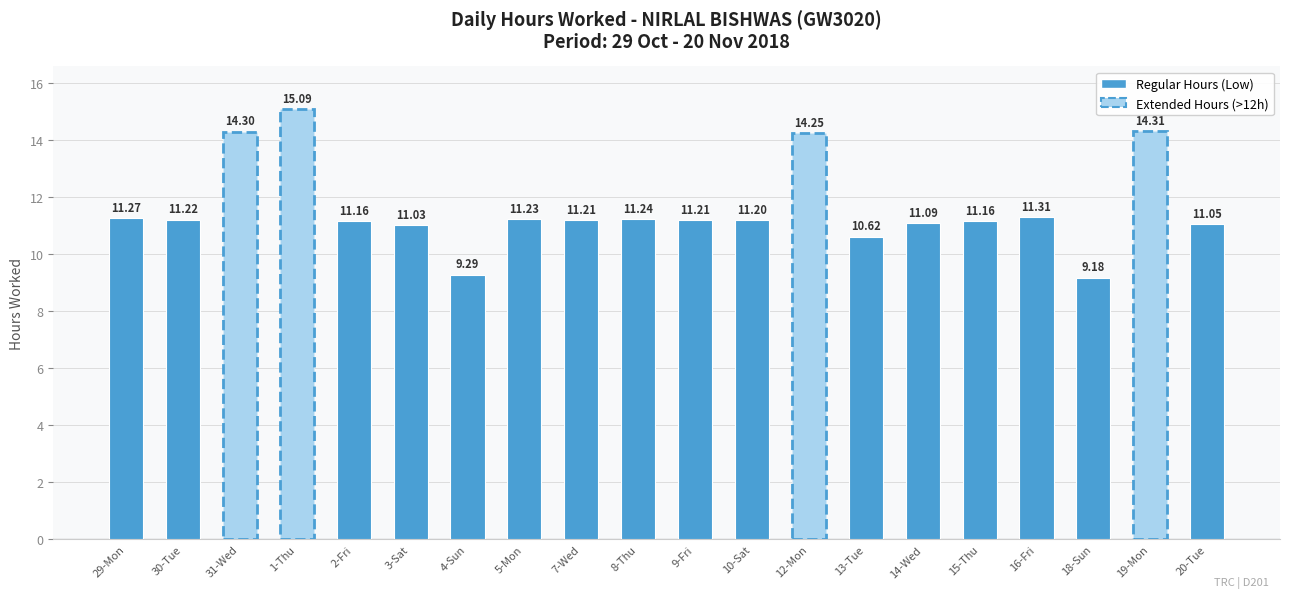

Approximately how many times larger is the value at 10-Sat compared to 2-Fri?

1.0